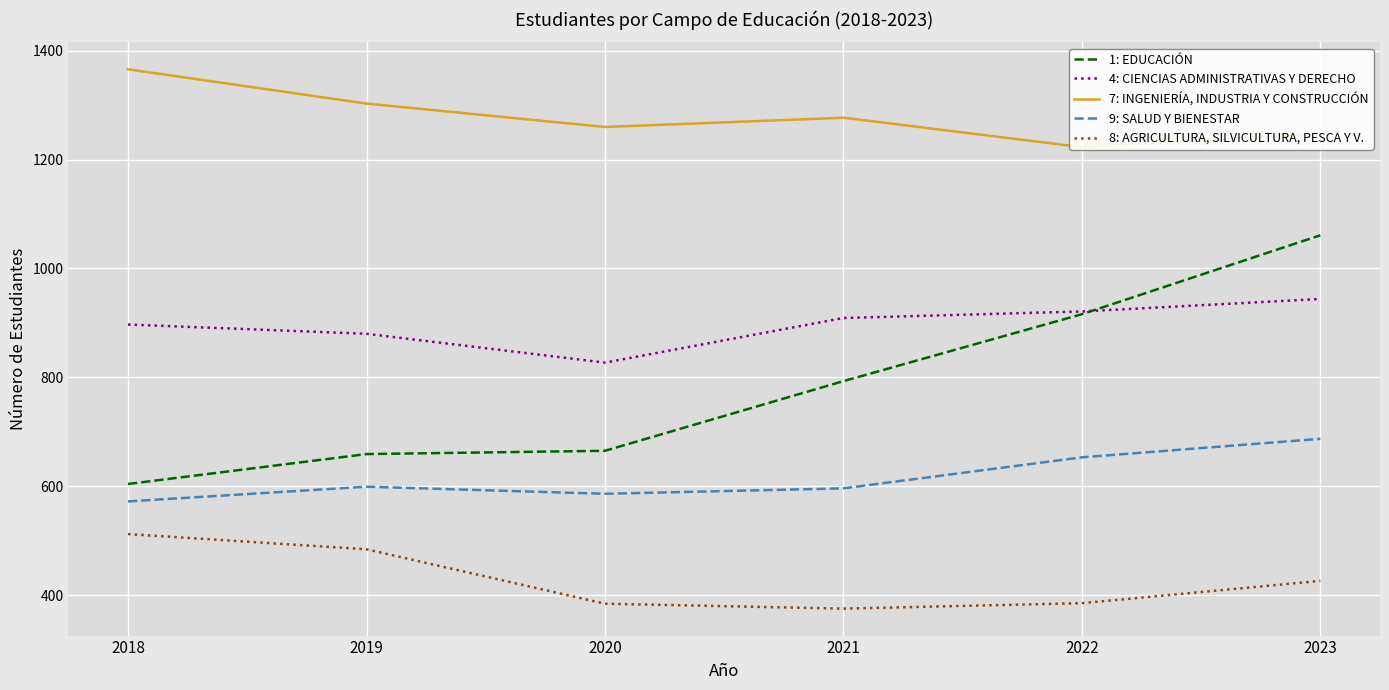

Is it true that 4: CIENCIAS ADMINISTRATIVAS Y DERECHO equals 458 at 2021?

False